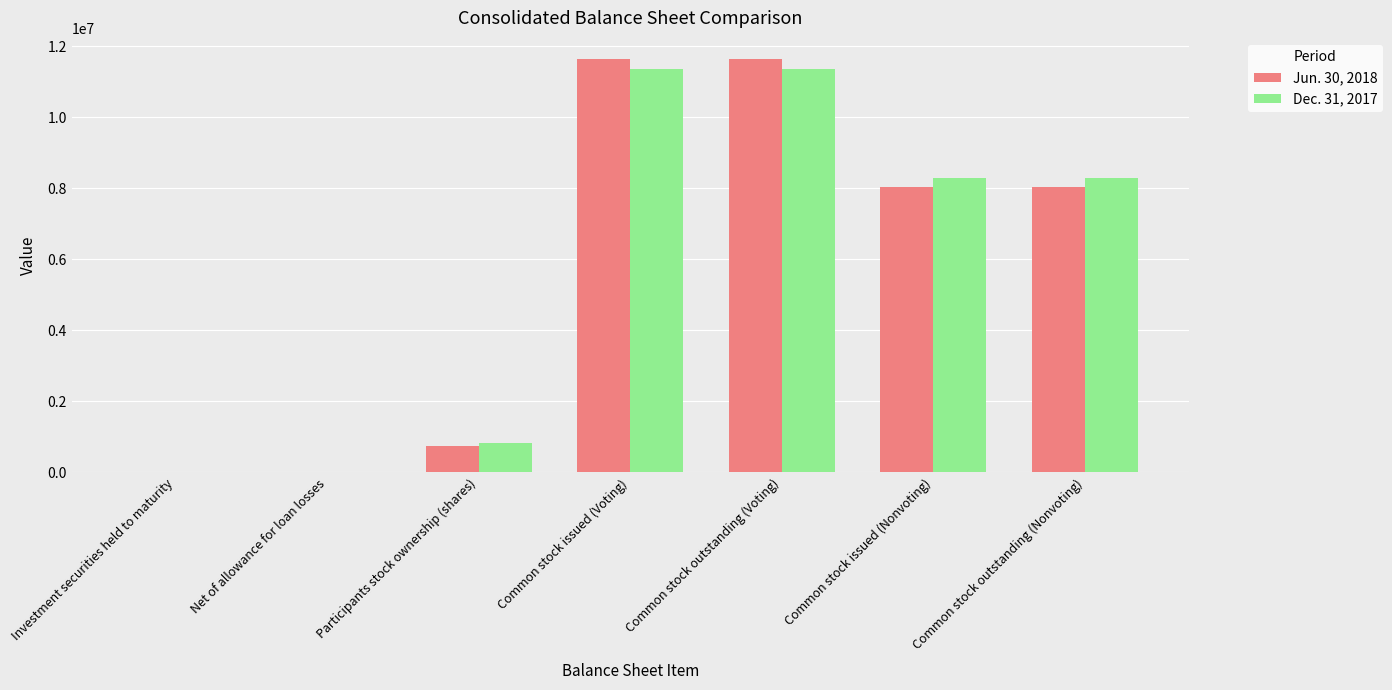

True or false: Dec. 31, 2017 has a value of 326405 at Participants stock ownership (shares).

False